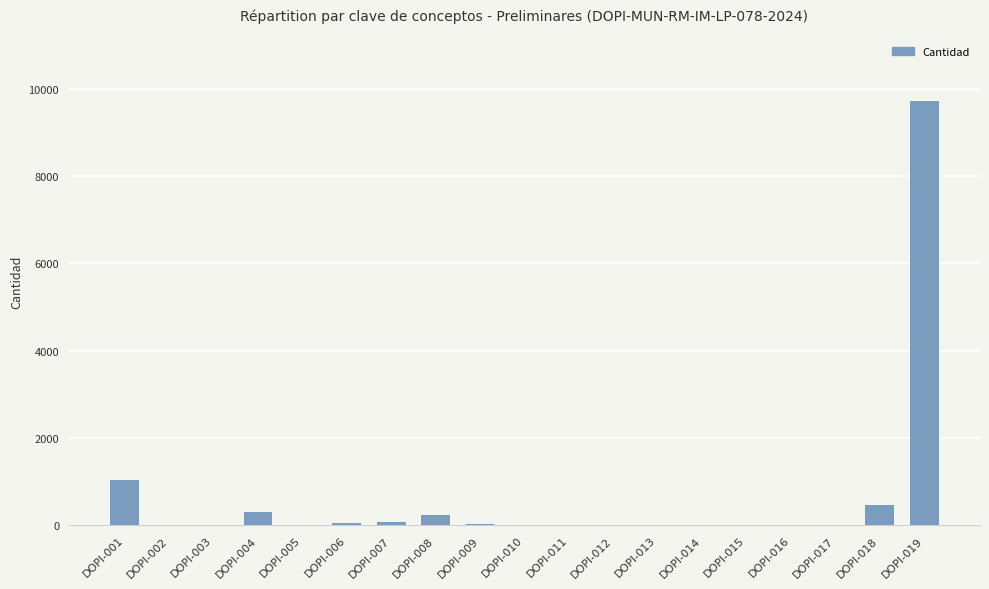

Are the bars horizontal?

No